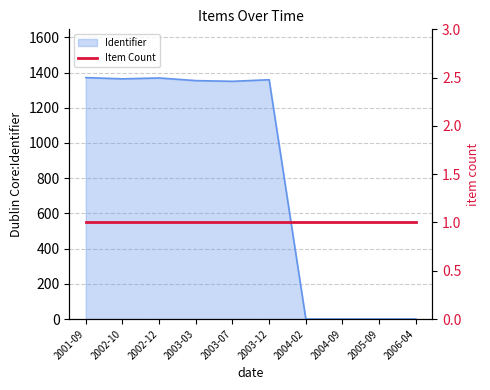

The value of Identifier at 2003-12 is 1359. True or false?

True